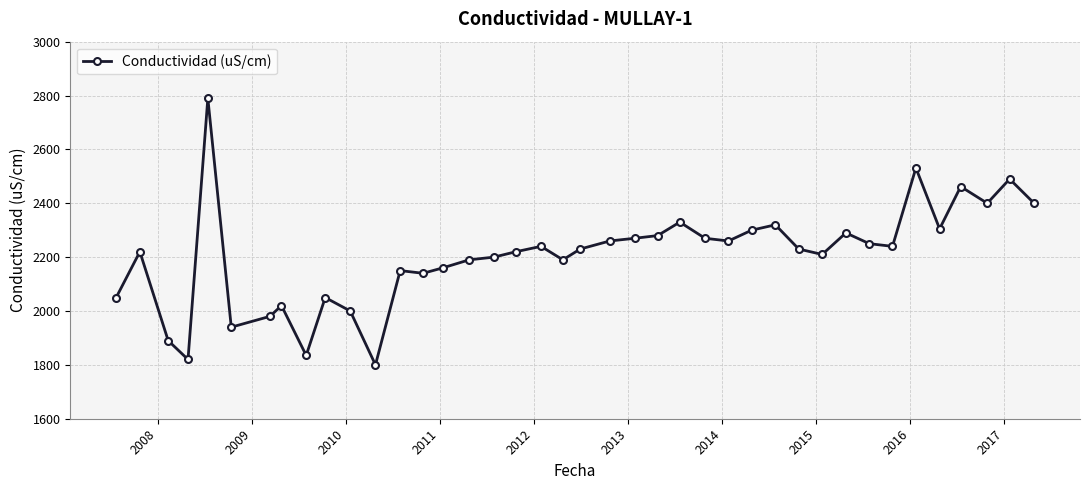

True or false: the data has more than 1 interior local peaks.

True